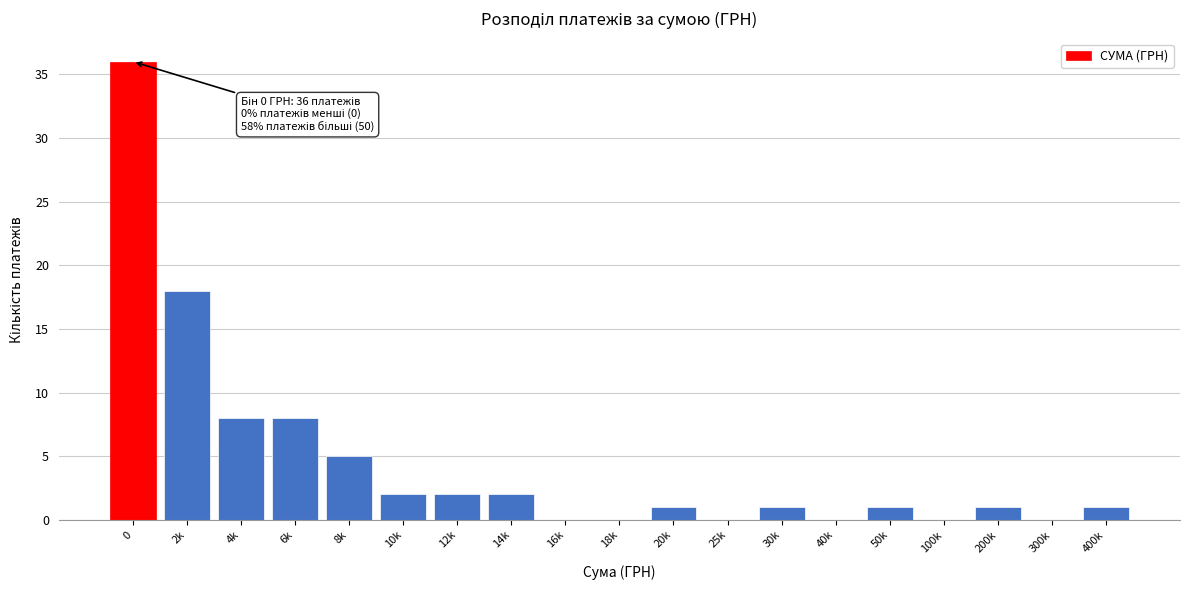

Reading right to left, what are all the values shown in this chart?

400k=1	300k=0	200k=1	100k=0	50k=1	40k=0	30k=1	25k=0	20k=1	18k=0	16k=0	14k=2	12k=2	10k=2	8k=5	6k=8	4k=8	2k=18	0=36